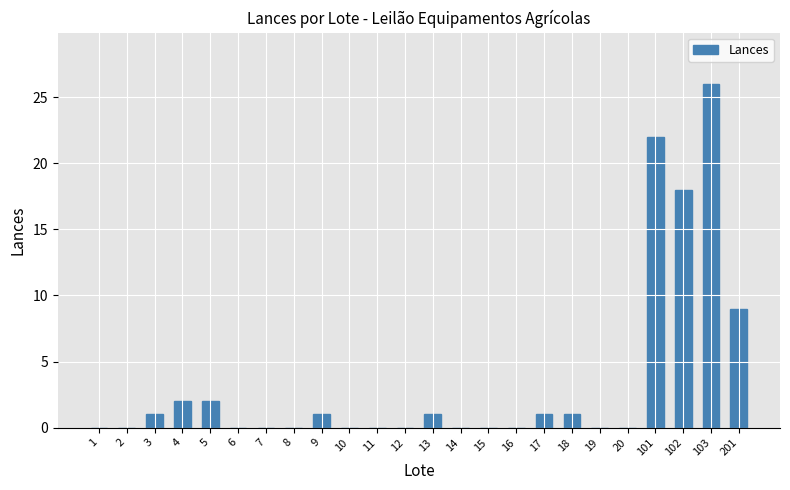

The chart shows a value of -8 at 11. True or false?

False